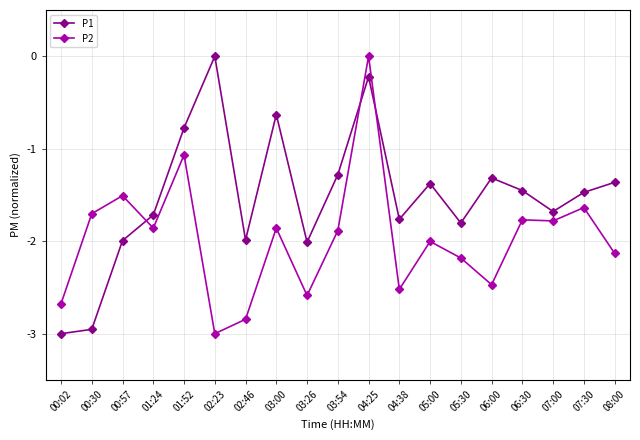

At which label does P2 reach its minimum?

02:23